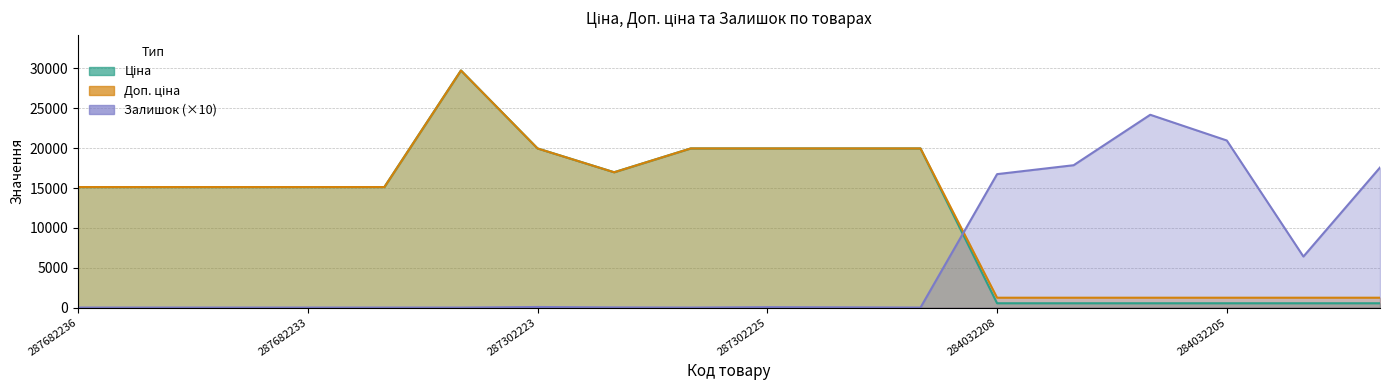

Where is Залишок nearest to the value 12095?

284032208